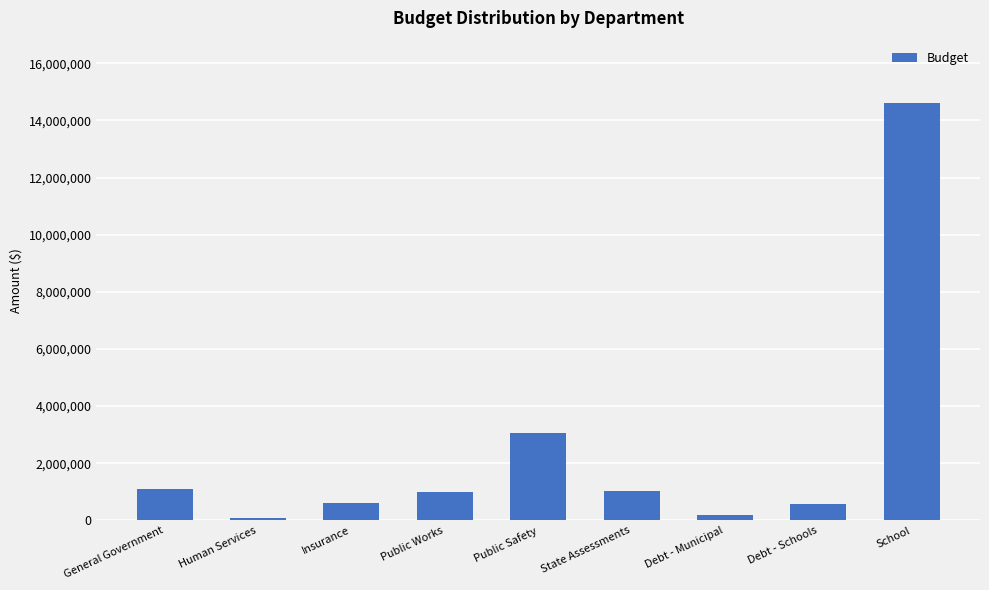

Does the chart contain stacked bars?

No